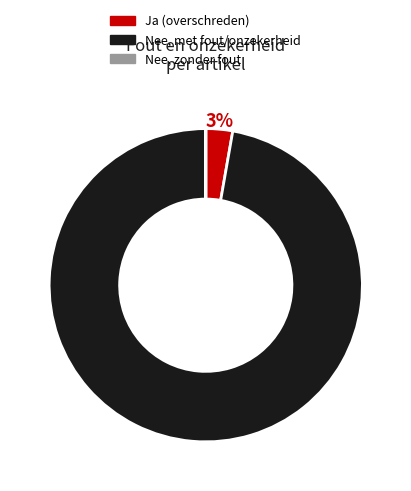

Is there a majority slice in this chart?

Yes